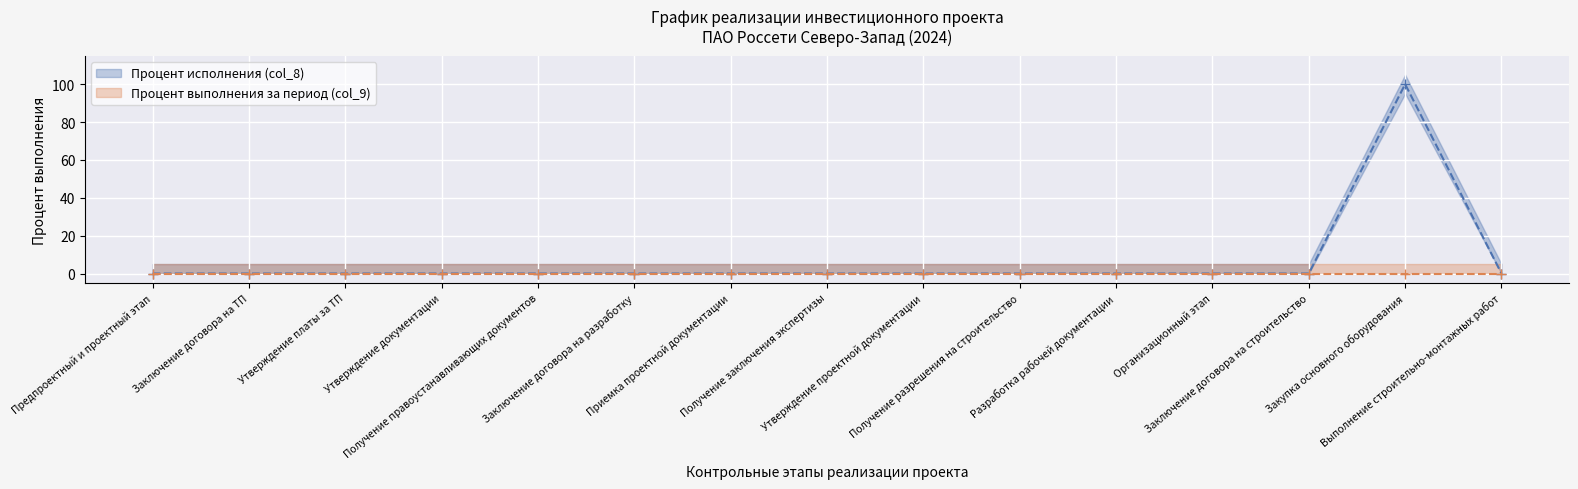

What is the difference between the maximum and second lowest values?

100